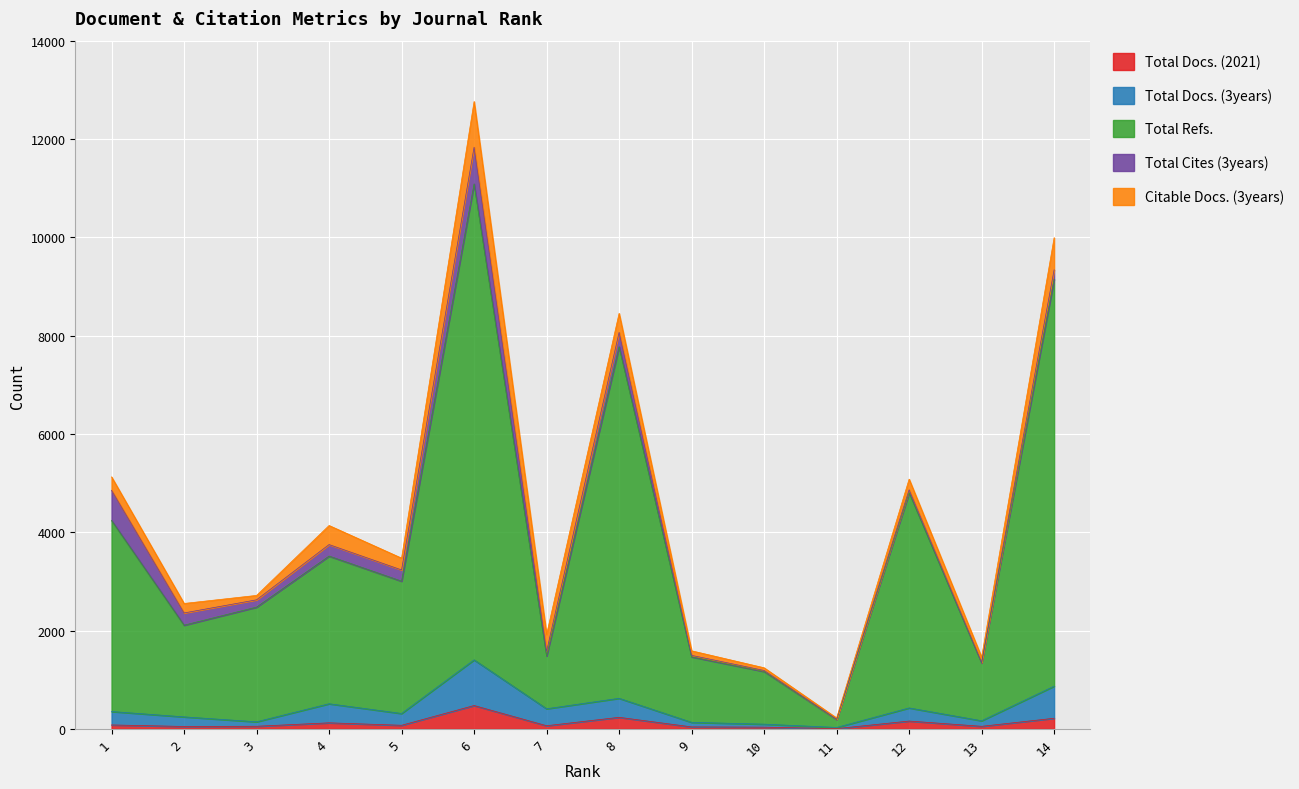

What are all the series names shown in the legend?

Total Docs. (2021), Total Docs. (3years), Total Refs., Total Cites (3years), Citable Docs. (3years)